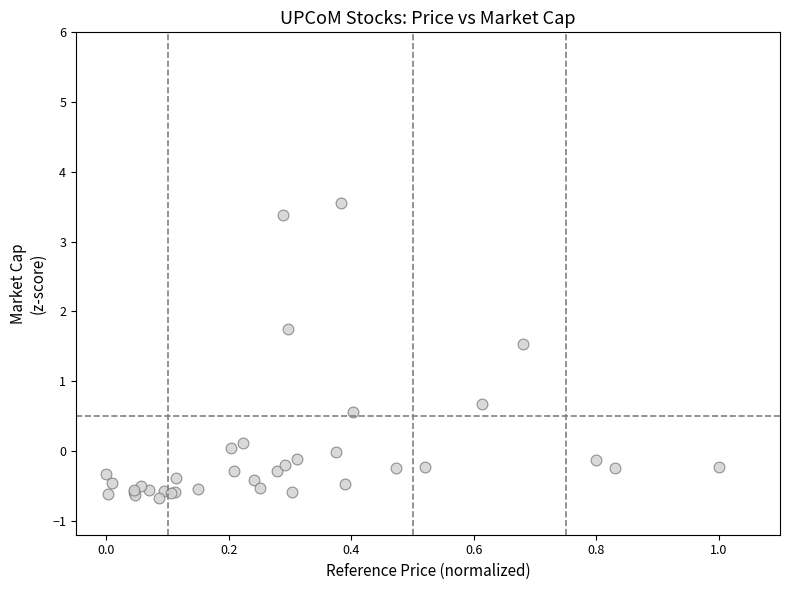

What Y value in the scatter plot is closest to 1?

0.7